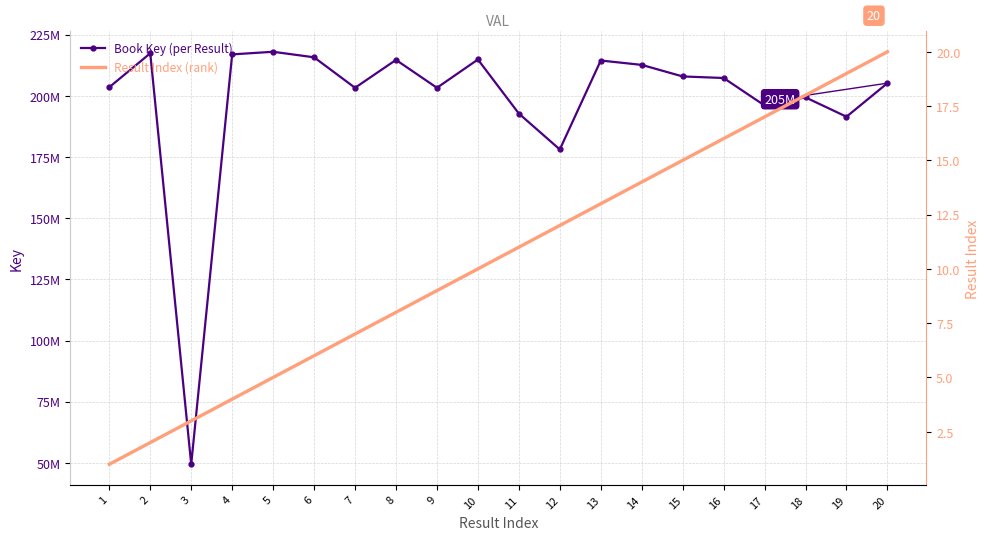

What is the difference between the maximum and minimum values in the Book Key (per Result) series?

168595386